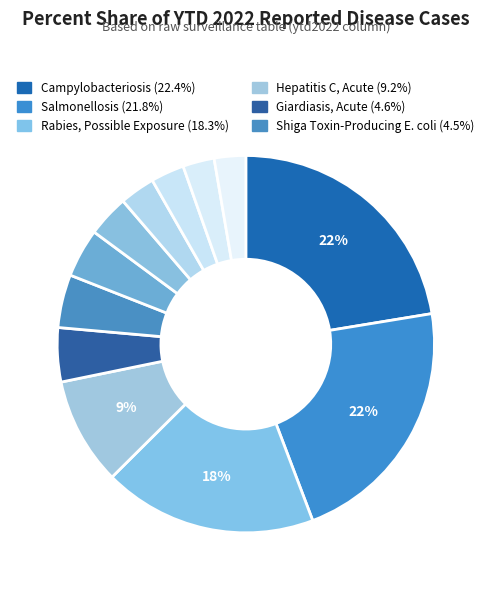

To the nearest percent, what is the difference between the largest and smallest slice percentages?

20%